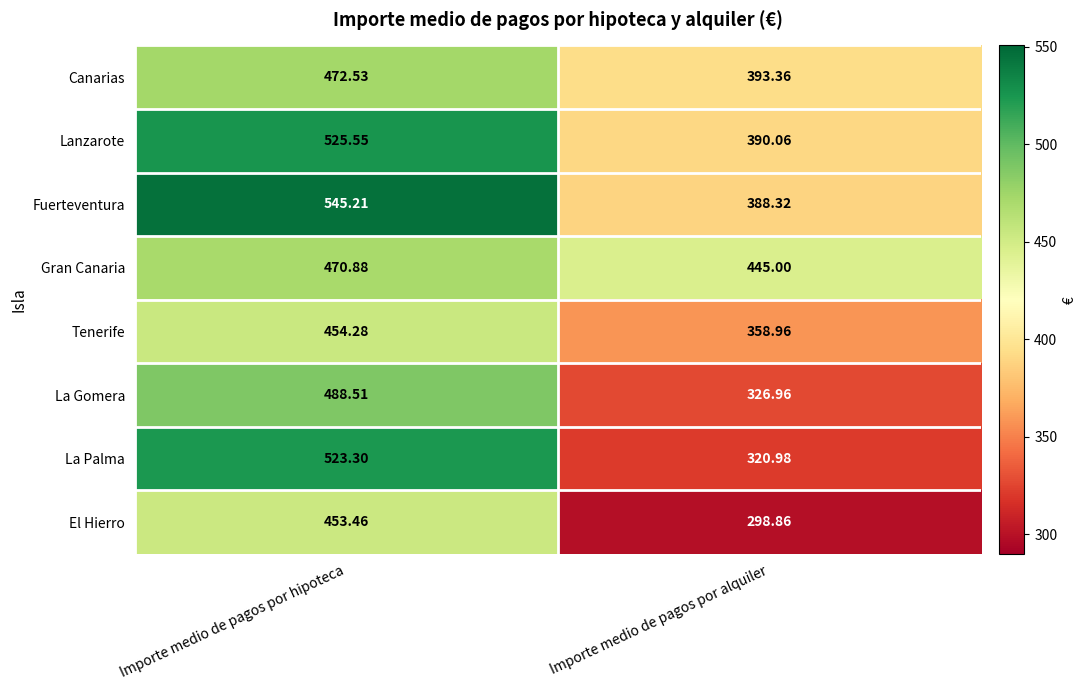

Which category has the lowest value across all series?

Importe medio de pagos por alquiler